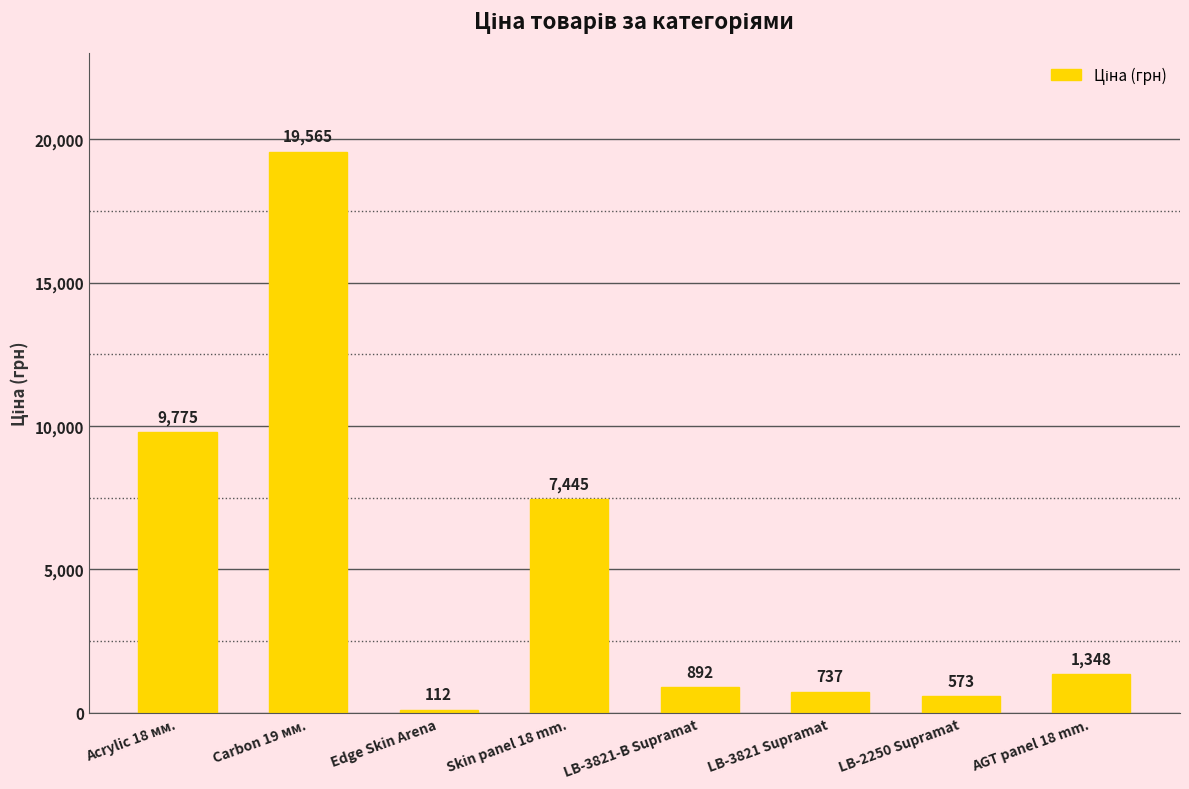

Where does the data first go above 1347?

Acrylic 18 мм.